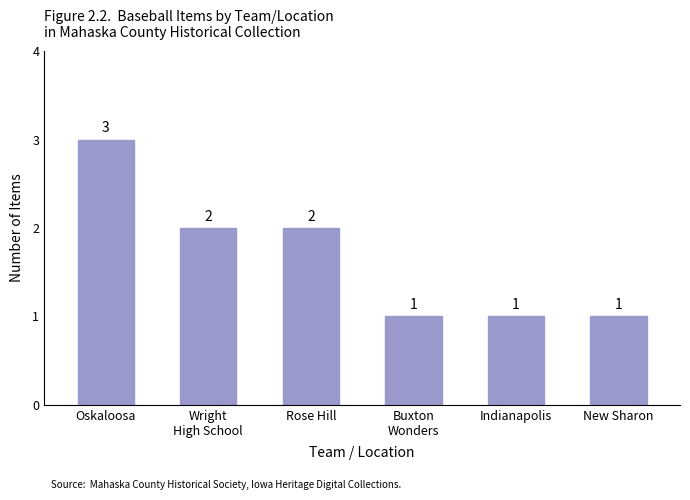

Reading right to left, list all the values displayed in this chart.

New Sharon=1	Indianapolis=1	Buxton
Wonders=1	Rose Hill=2	Wright
High School=2	Oskaloosa=3